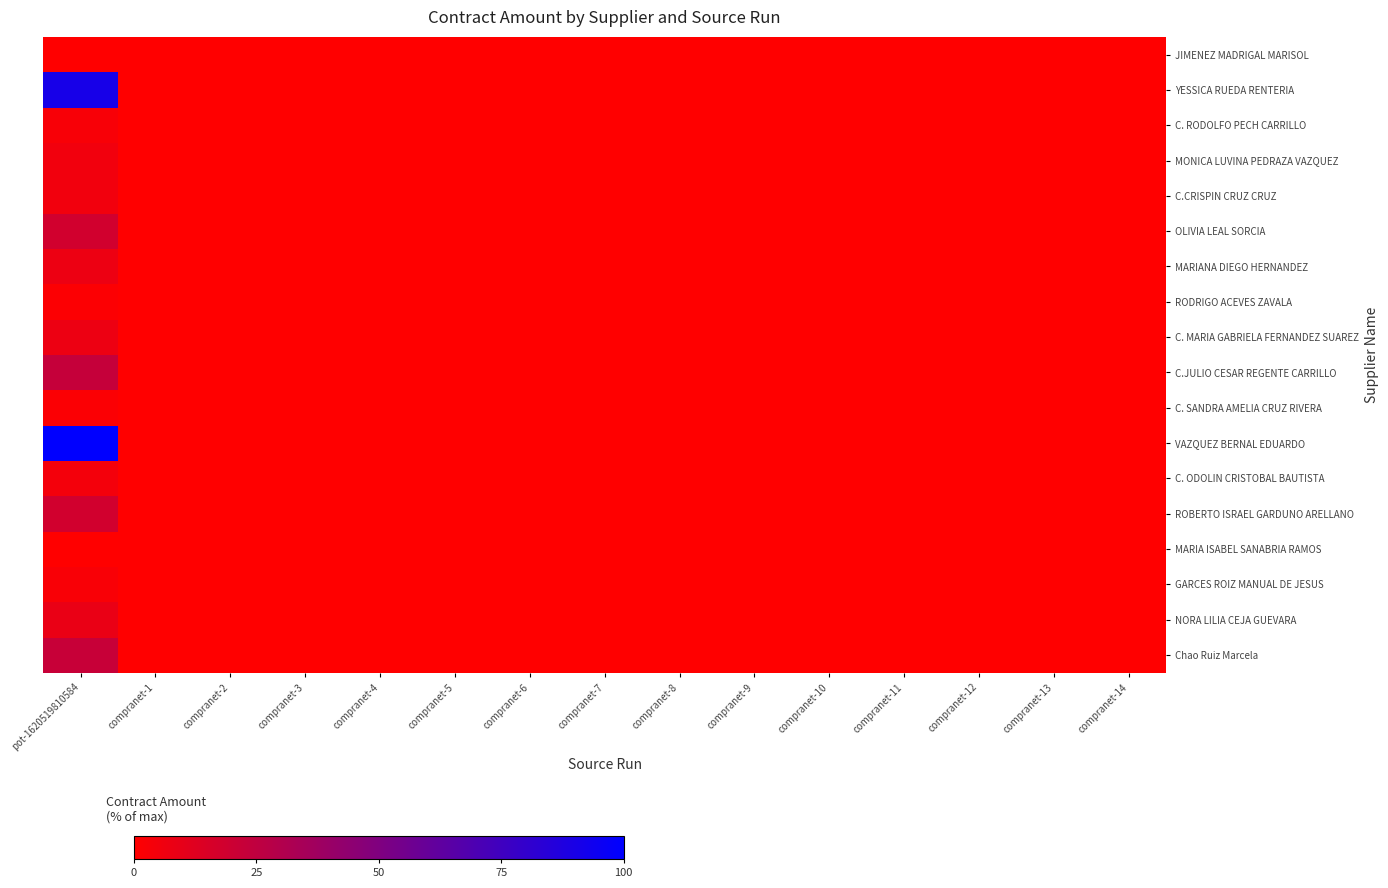

How many categories are shown in the chart?

15